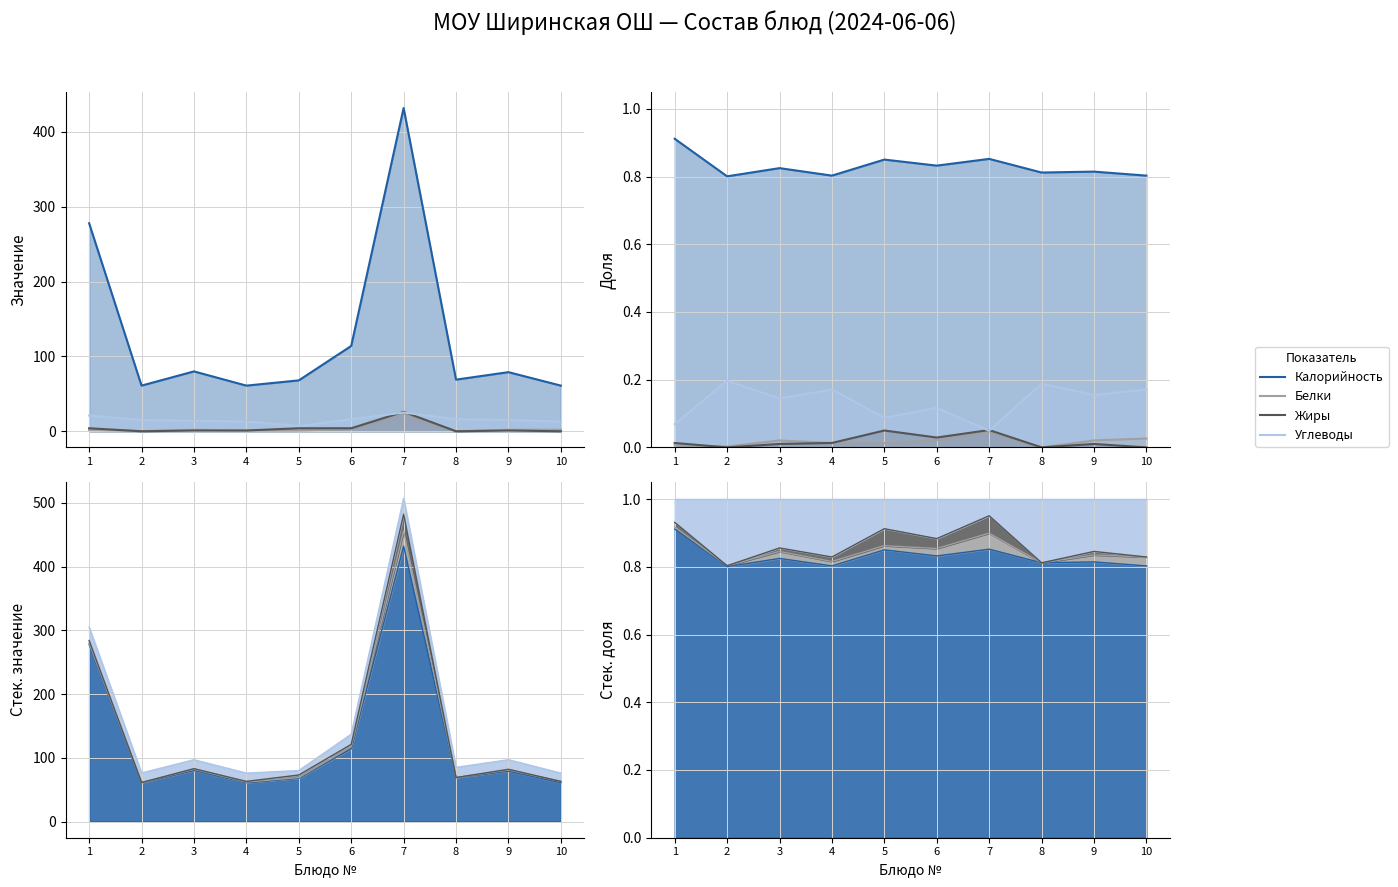

At how many categories does at least one series exceed 0?

10